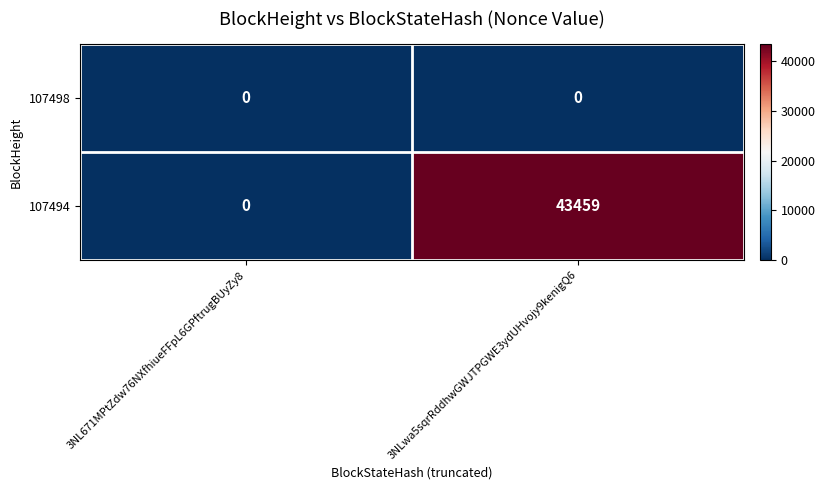

The value of 107494 at 3NLwa5sqrRddhwGWJTPGWE3ydUHvojy9kenigQ6 is 16721. True or false?

False